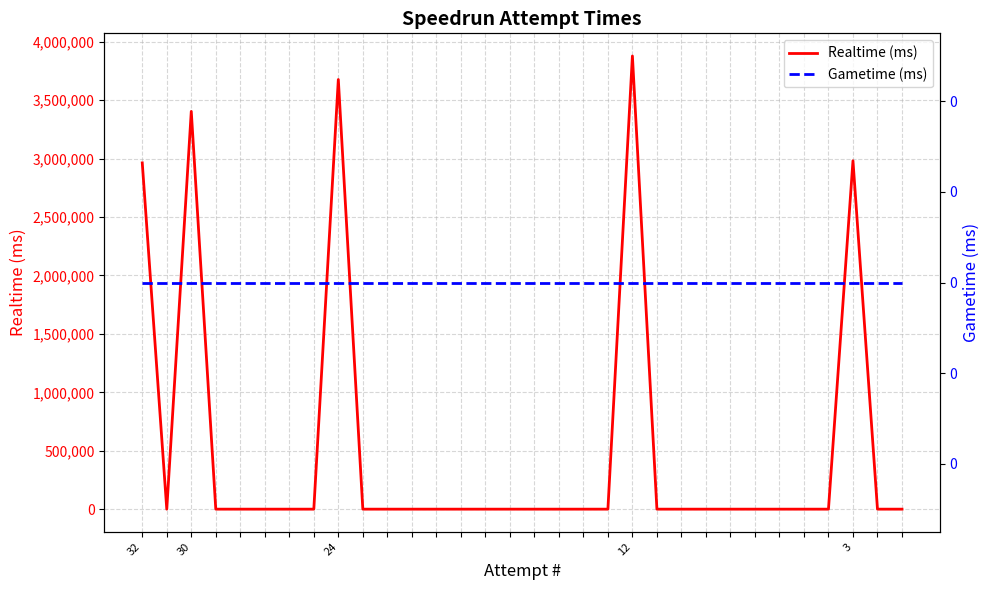

Where is Realtime (ms) nearest to the value 1939285?

32